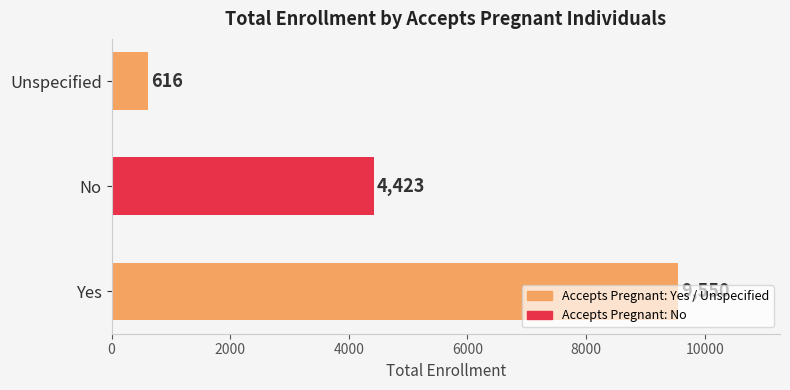

What is the difference between the maximum and minimum values?

8934